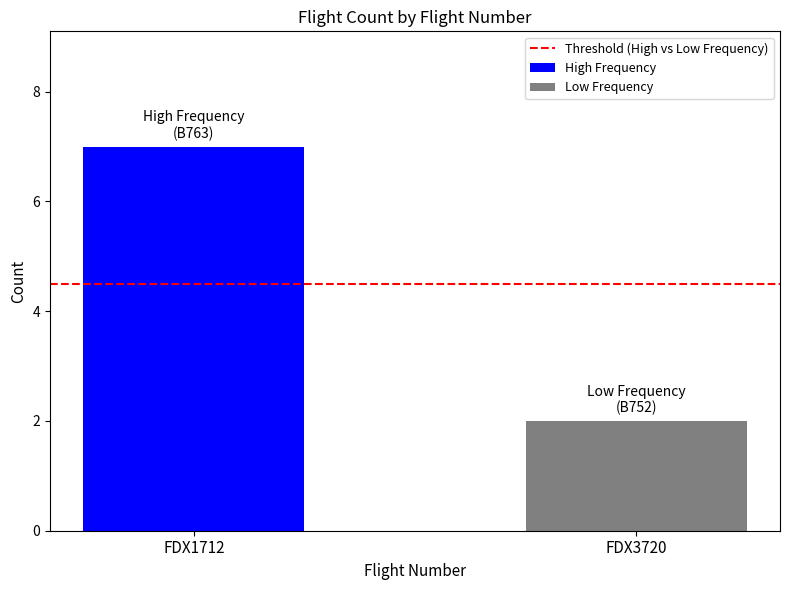

What is the maximum value shown in the chart?

7